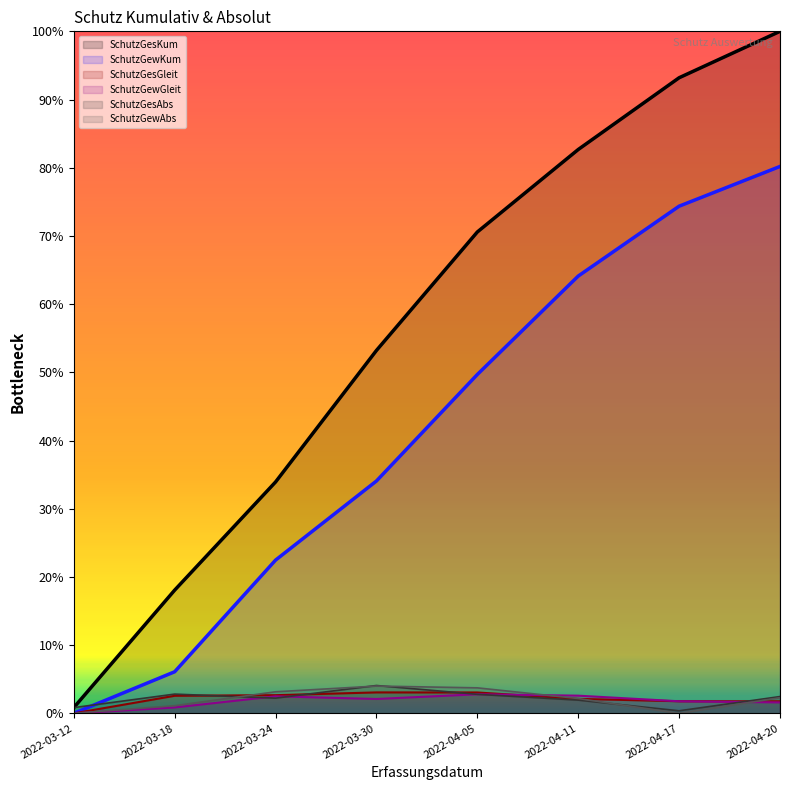

The value of SchutzGesKum at 2022-04-20 is 1.0. True or false?

True